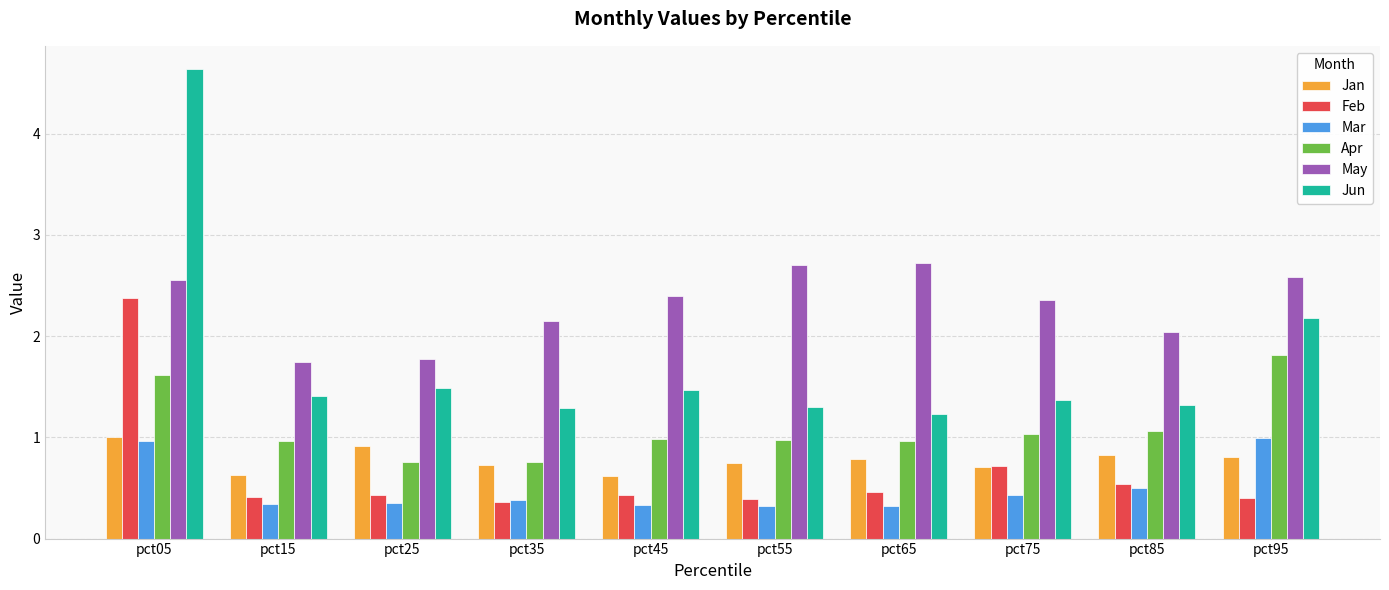

What is the greatest value displayed?

4.6